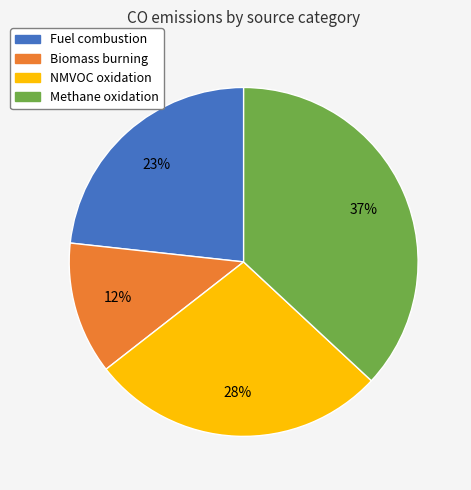

To the nearest percent, what is the difference between the largest and smallest slice percentages?

25%